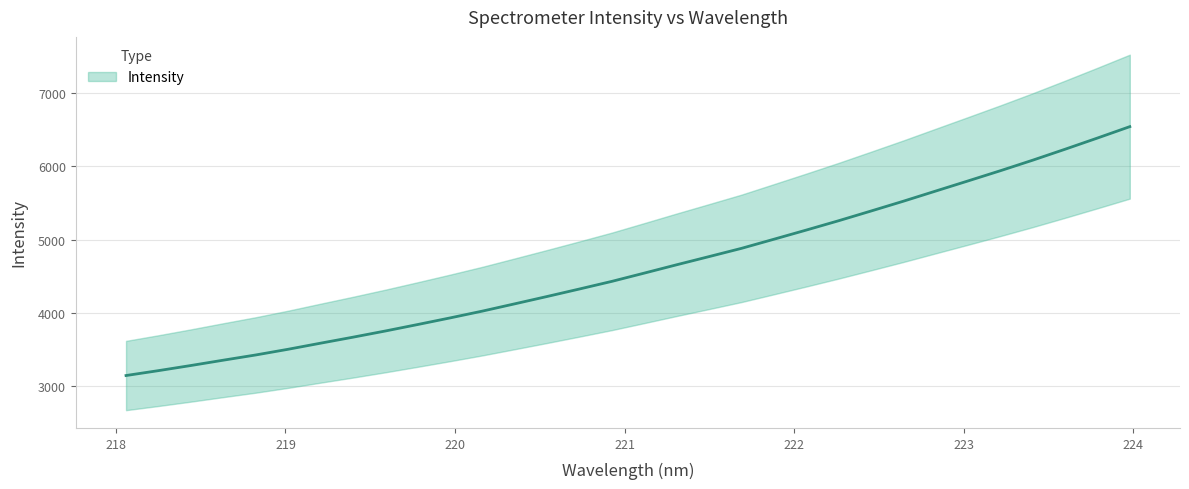

What position from the left is 218.8244?

5